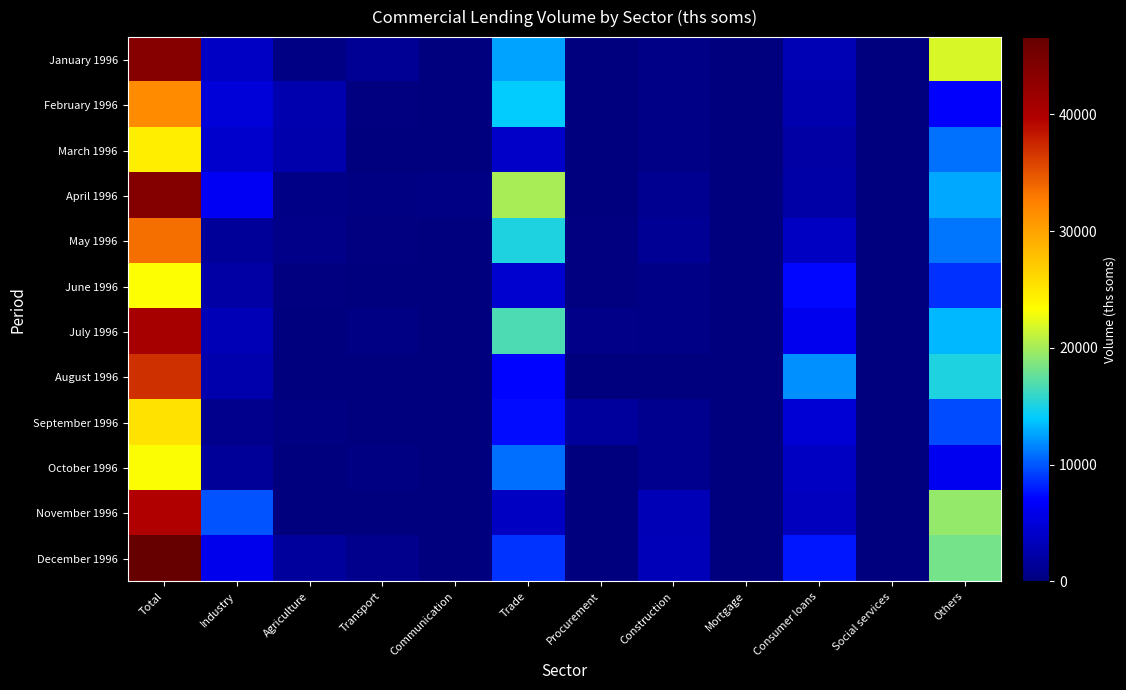

Reading right to left, list all the values displayed in this chart.

January 1996: Others=21918	Social services=0	Consumer loans=2955	Mortgage=0	Construction=515	Procurement=72	Trade=12625	Communication=13	Transport=1247	Agriculture=310	Industry=3862	Total=43517
February 1996: Others=6843	Social services=0	Consumer loans=2690	Mortgage=0	Construction=368	Procurement=0	Trade=14105	Communication=0	Transport=100	Agriculture=2598	Industry=4964	Total=31668
March 1996: Others=10889	Social services=0	Consumer loans=2178	Mortgage=0	Construction=505	Procurement=0	Trade=4019	Communication=0	Transport=70	Agriculture=2534	Industry=4367	Total=24563
April 1996: Others=12764	Social services=0	Consumer loans=2237	Mortgage=0	Construction=938	Procurement=50	Trade=20177	Communication=350	Transport=250	Agriculture=395	Industry=6539	Total=43700
May 1996: Others=11031	Social services=0	Consumer loans=3813	Mortgage=0	Construction=1220	Procurement=100	Trade=15196	Communication=30	Transport=140	Agriculture=610	Industry=1400	Total=33541
June 1996: Others=8702	Social services=0	Consumer loans=7203	Mortgage=0	Construction=511	Procurement=120	Trade=4420	Communication=0	Transport=0	Agriculture=156	Industry=2104	Total=23216
July 1996: Others=13317	Social services=0	Consumer loans=6135	Mortgage=0	Construction=432	Procurement=600	Trade=16769	Communication=0	Transport=300	Agriculture=31	Industry=3041	Total=40626
August 1996: Others=15144	Social services=0	Consumer loans=12016	Mortgage=0	Construction=41	Procurement=0	Trade=7178	Communication=0	Transport=0	Agriculture=80	Industry=2497	Total=36956
September 1996: Others=9625	Social services=0	Consumer loans=4660	Mortgage=0	Construction=825	Procurement=1723	Trade=7416	Communication=0	Transport=0	Agriculture=253	Industry=810	Total=25312
October 1996: Others=6256	Social services=0	Consumer loans=3718	Mortgage=0	Construction=882	Procurement=0	Trade=10750	Communication=0	Transport=200	Agriculture=0	Industry=1401	Total=23207
November 1996: Others=19454	Social services=0	Consumer loans=3496	Mortgage=0	Construction=3062	Procurement=0	Trade=3718	Communication=0	Transport=25	Agriculture=0	Industry=9844	Total=39599
December 1996: Others=18238	Social services=0	Consumer loans=7823	Mortgage=0	Construction=3254	Procurement=0	Trade=8799	Communication=0	Transport=735	Agriculture=1728	Industry=6031	Total=46608